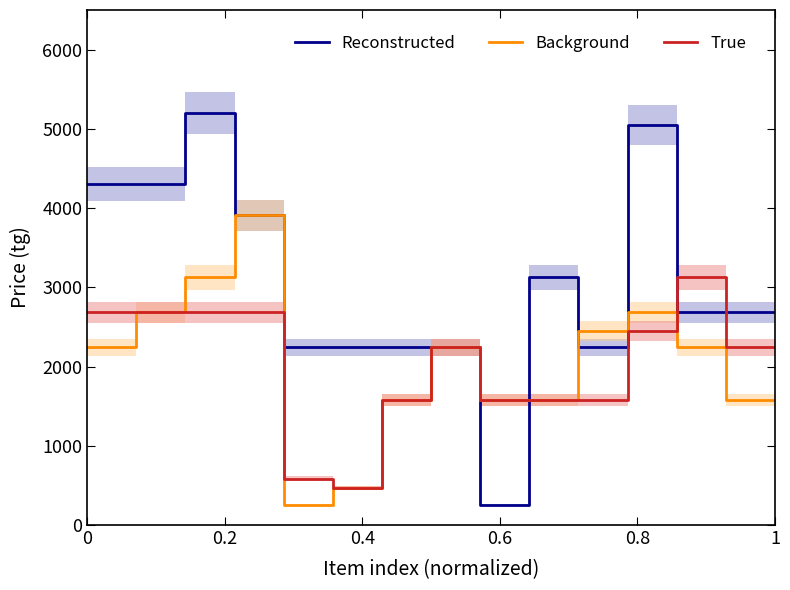

Reading right to left, transcribe all the data shown in this chart.

Reconstructed: 2683.1	2683.1	2683.1	2683.1	5047.5	5047.5	2240.7	2240.7	3125.4	3125.4	250.0	250.0	2240.7	2240.7	2240.7	2240.7	2240.7	2240.7	2240.7	2240.7	3911.0	3911.0	5200.0	5200.0	4307.6	4307.6	4307.6	4307.6
Background: 1577.1	1577.1	2240.7	2240.7	2683.1	2683.1	2446.6	2446.6	1577.1	1577.1	1577.1	1577.1	2240.7	2240.7	1577.1	1577.1	471.2	471.2	250.0	250.0	3911.0	3911.0	3125.4	3125.4	2683.1	2683.1	2240.7	2240.7
True: 2240.7	2240.7	3125.4	3125.4	2446.6	2446.6	1577.1	1577.1	1577.1	1577.1	1577.1	1577.1	2240.7	2240.7	1577.1	1577.1	471.2	471.2	585.6	585.6	2683.1	2683.1	2683.1	2683.1	2683.1	2683.1	2683.1	2683.1